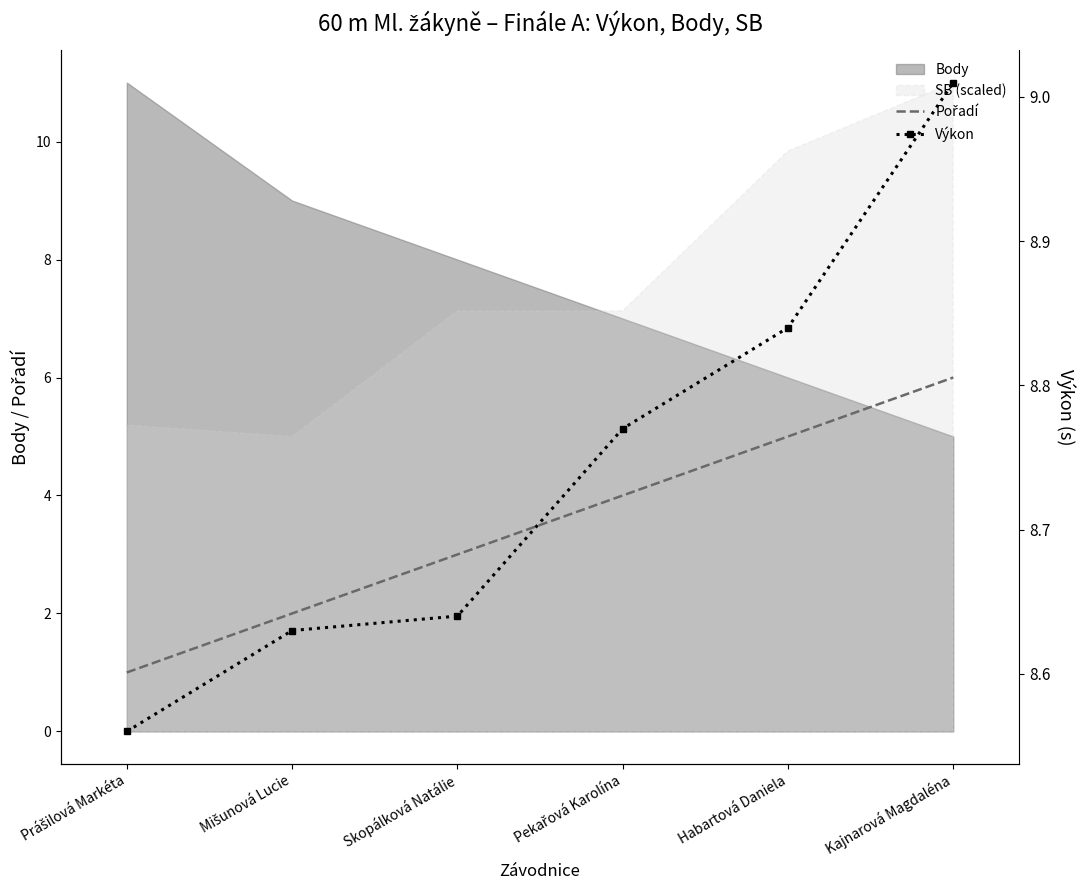

What is the average value of the Výkon series?

8.7